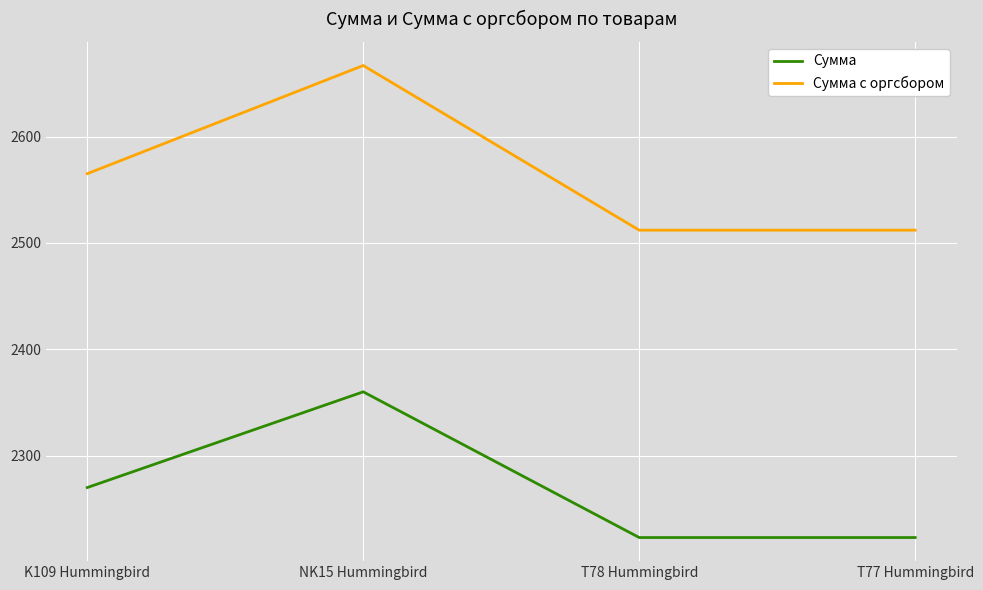

List the series in order of their overall mean, highest first.

Сумма с оргсбором, Сумма